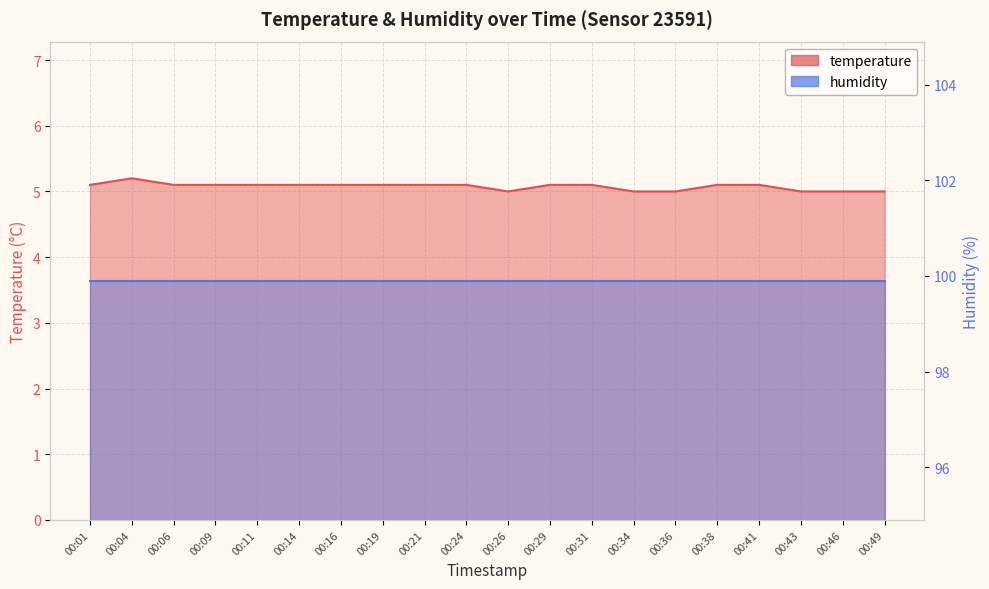

What is the difference between the maximum and second lowest values?

0.2